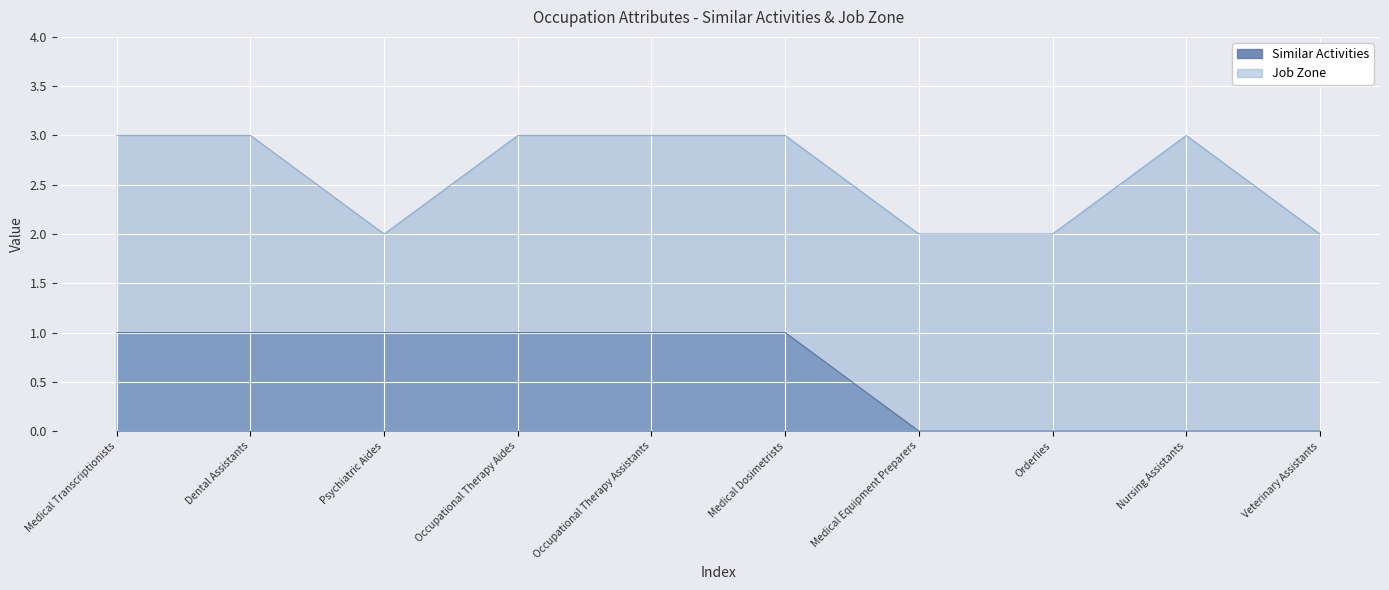

At Medical Equipment Preparers, list the series in order from smallest to largest.

Similar Activities, Job Zone